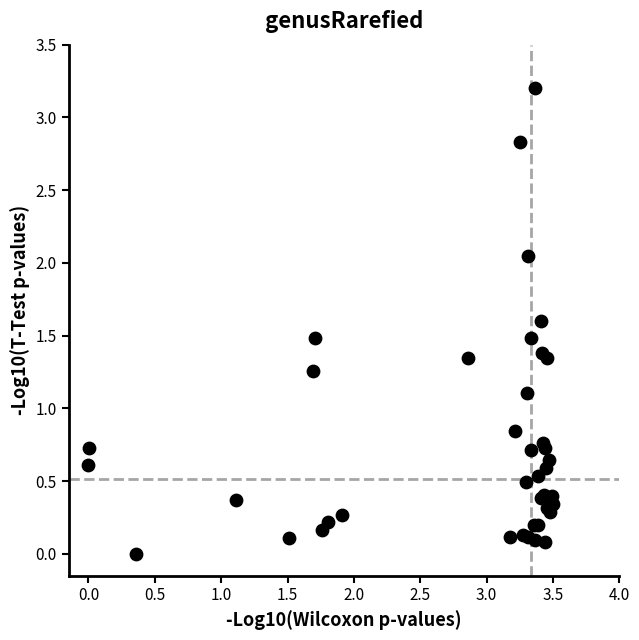

What Y value in the scatter plot is closest to 1?

1.1